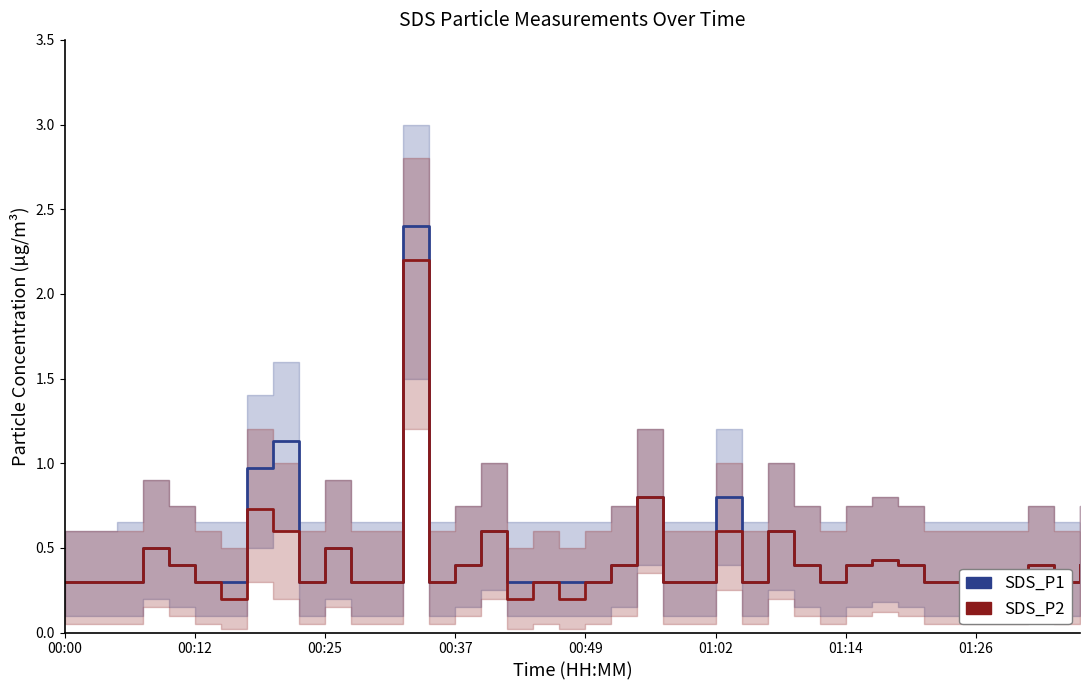

How many data points does each series have?

40